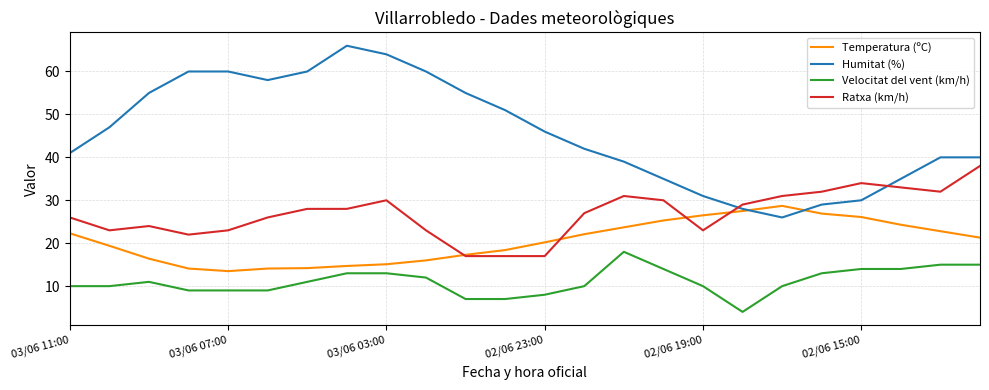

Which series has the largest total across all categories?

Humitat (%)